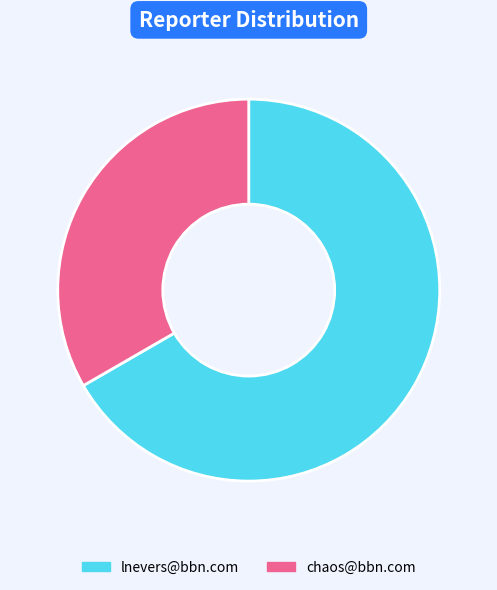

Which category has the biggest portion of the pie?

lnevers@bbn.com